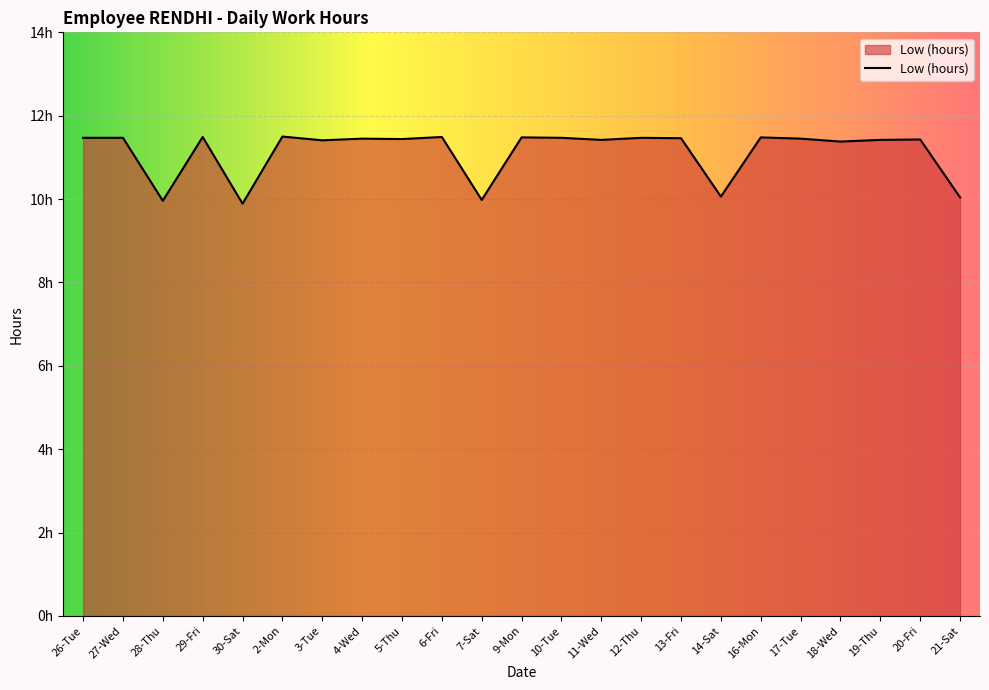

Rank the categories by value from highest to lowest.

2-Mon, 29-Fri, 6-Fri, 9-Mon, 16-Mon, 26-Tue, 27-Wed, 10-Tue, 12-Thu, 13-Fri, 4-Wed, 17-Tue, 5-Thu, 20-Fri, 11-Wed, 19-Thu, 3-Tue, 18-Wed, 14-Sat, 21-Sat, 7-Sat, 28-Thu, 30-Sat